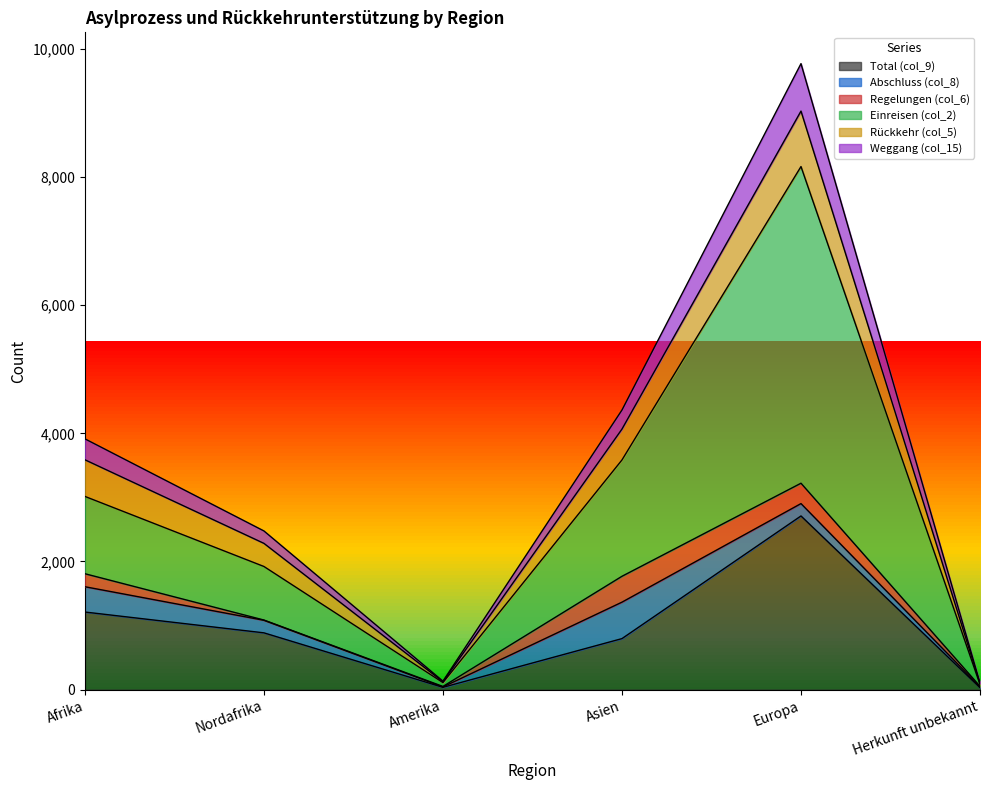

How many interior local peaks does the Weggang (col_15) series have?

1